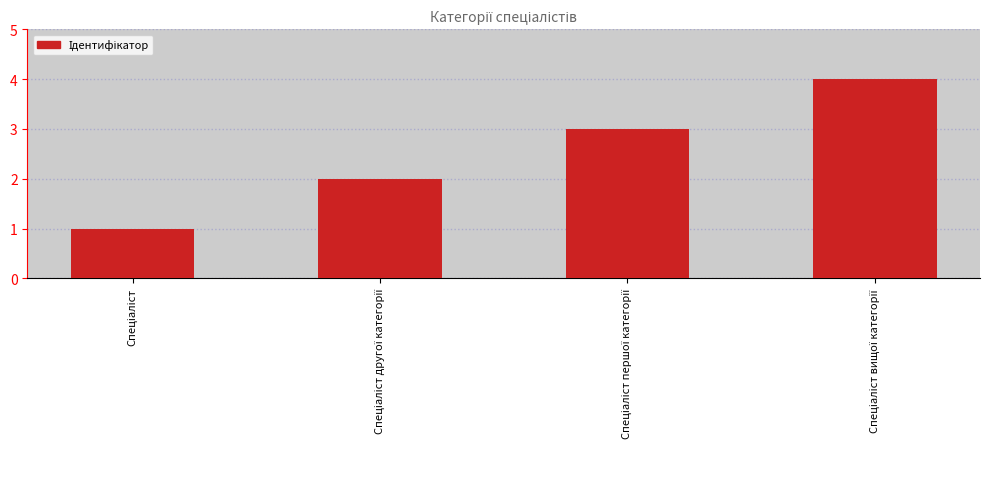

What is the maximum value shown in the chart?

4